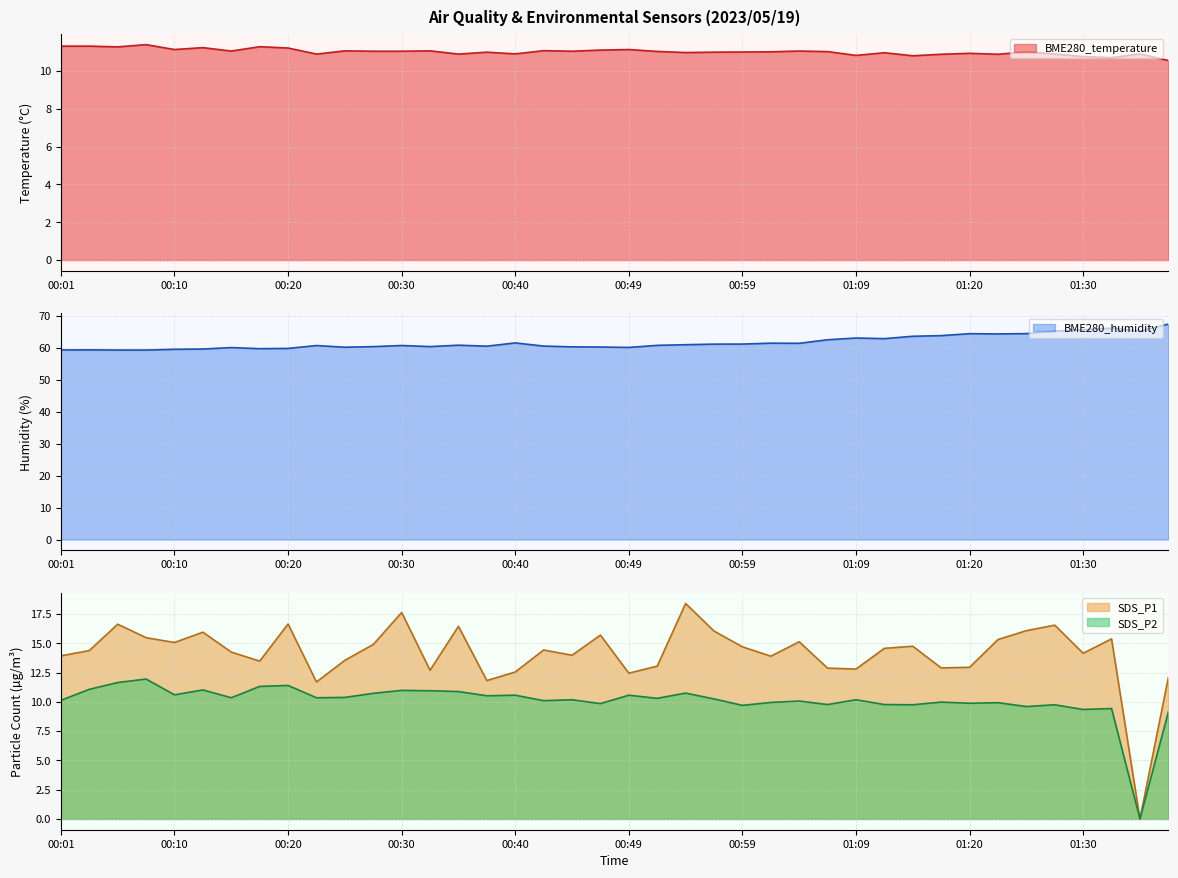

True or false: SDS_P2 and SDS_P1 intersect in this chart.

False